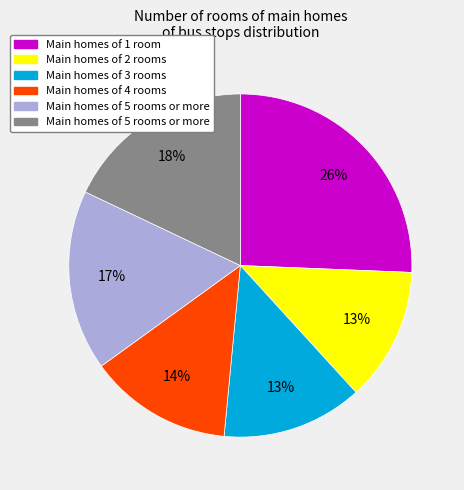

How many slices are in this pie chart?

6